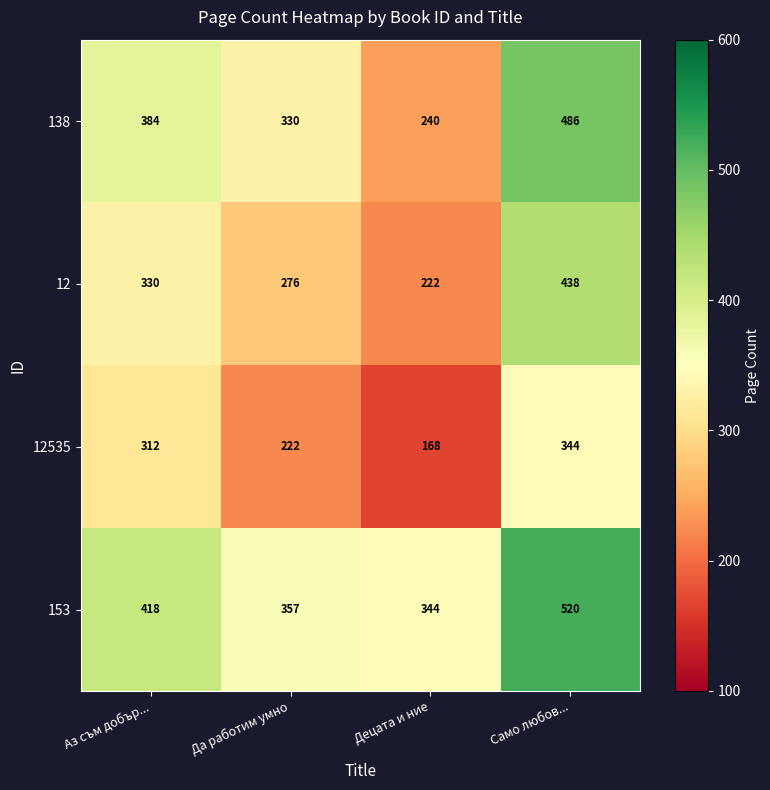

List the series in order of their overall mean, highest first.

153, 138, 12, 12535